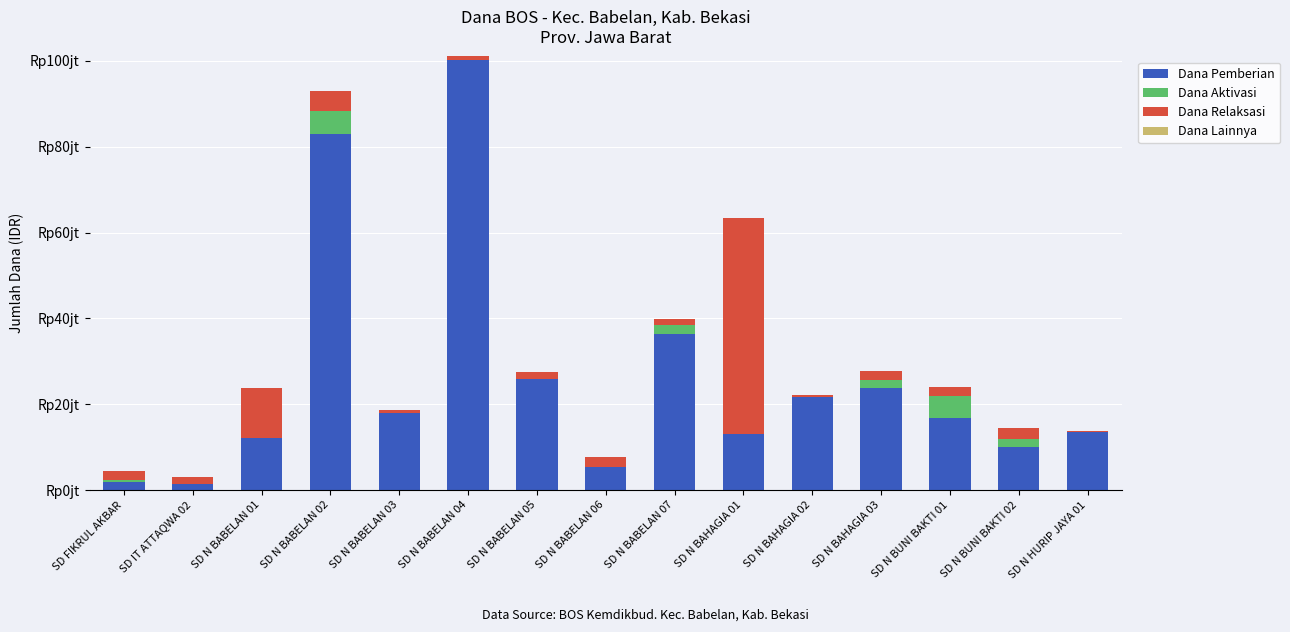

What is the difference between the second highest and minimum values in the Dana Aktivasi series?

4950000